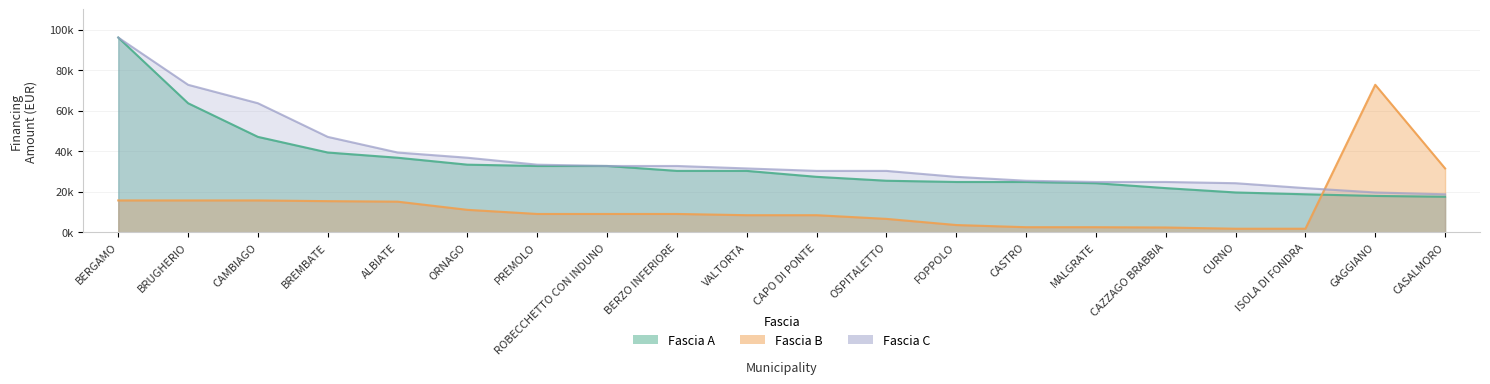

Reading left to right, what are all the values shown in this chart?

Fascia A: BERGAMO=96145	BRUGHERIO=63735	CAMBIAGO=47135	BREMBATE=39422	ALBIATE=36851	ORNAGO=33423	PREMOLO=32778	ROBECCHETTO CON INDUNO=32778	BERZO INFERIORE=30350	VALTORTA=30350	CAPO DI PONTE=27424	OSPITALETTO=25494	FOPPOLO=24887	CASTRO=24887	MALGRATE=24280	CAZZAGO BRABBIA=21852	CURNO=19711	ISOLA DI FONDRA=18817	GAGGIANO=17997	CASALMORO=17603
Fascia B: BERGAMO=15782	BRUGHERIO=15782	CAMBIAGO=15782	BREMBATE=15426	ALBIATE=15175	ORNAGO=11141	PREMOLO=9105	ROBECCHETTO CON INDUNO=9105	BERZO INFERIORE=9105	VALTORTA=8498	CAPO DI PONTE=8498	OSPITALETTO=6677	FOPPOLO=3642	CASTRO=2571	MALGRATE=2571	CAZZAGO BRABBIA=2428	CURNO=1821	ISOLA DI FONDRA=1821	GAGGIANO=72840	CASALMORO=31564
Fascia C: BERGAMO=96145	BRUGHERIO=72840	CAMBIAGO=63735	BREMBATE=47135	ALBIATE=39422	ORNAGO=36851	PREMOLO=33423	ROBECCHETTO CON INDUNO=32778	BERZO INFERIORE=32778	VALTORTA=31564	CAPO DI PONTE=30350	OSPITALETTO=30350	FOPPOLO=27424	CASTRO=25494	MALGRATE=24887	CAZZAGO BRABBIA=24887	CURNO=24280	ISOLA DI FONDRA=21852	GAGGIANO=19711	CASALMORO=18817